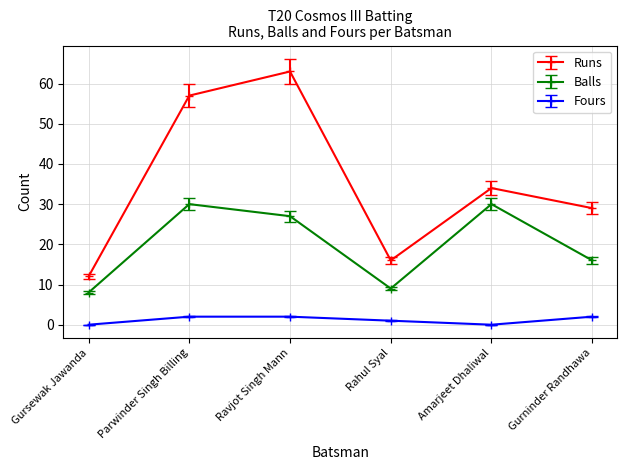

Where is the first local maximum for Balls?

Parwinder Singh Billing